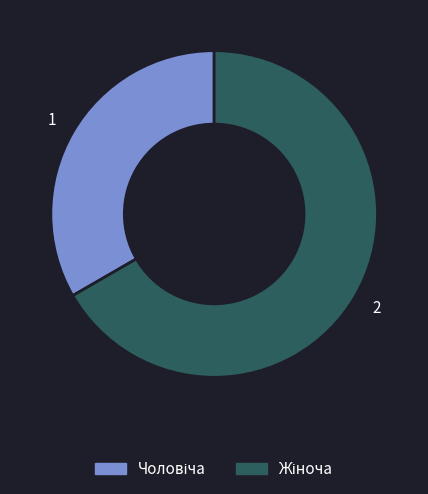

How many segments does this pie chart have?

2